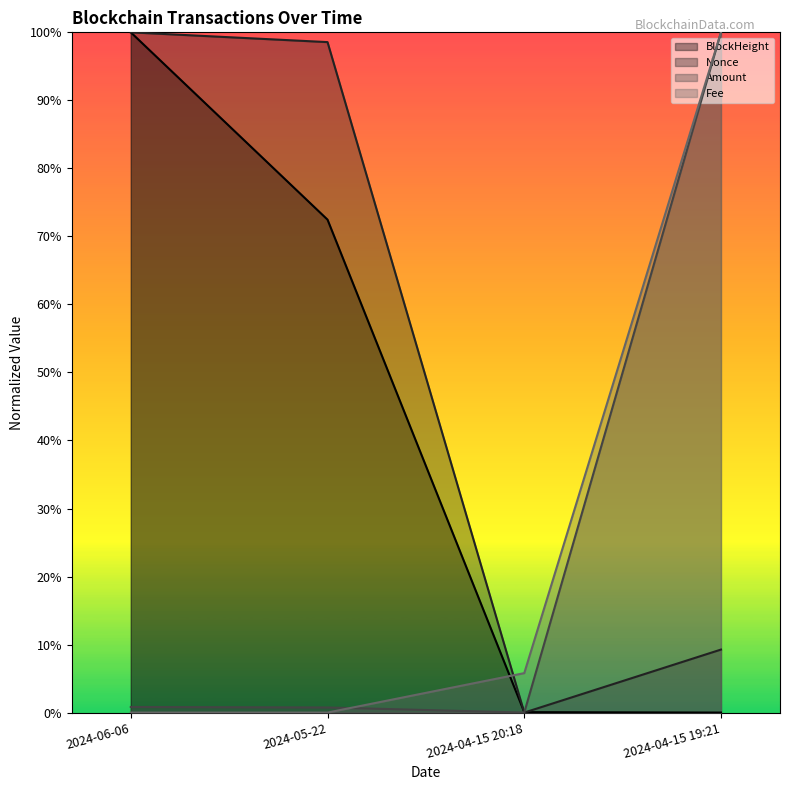

What is the maximum value shown in the chart?

1.0